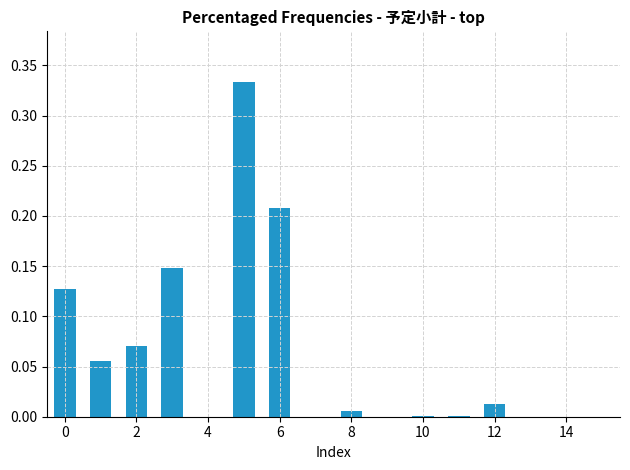

Are the bars horizontal?

No